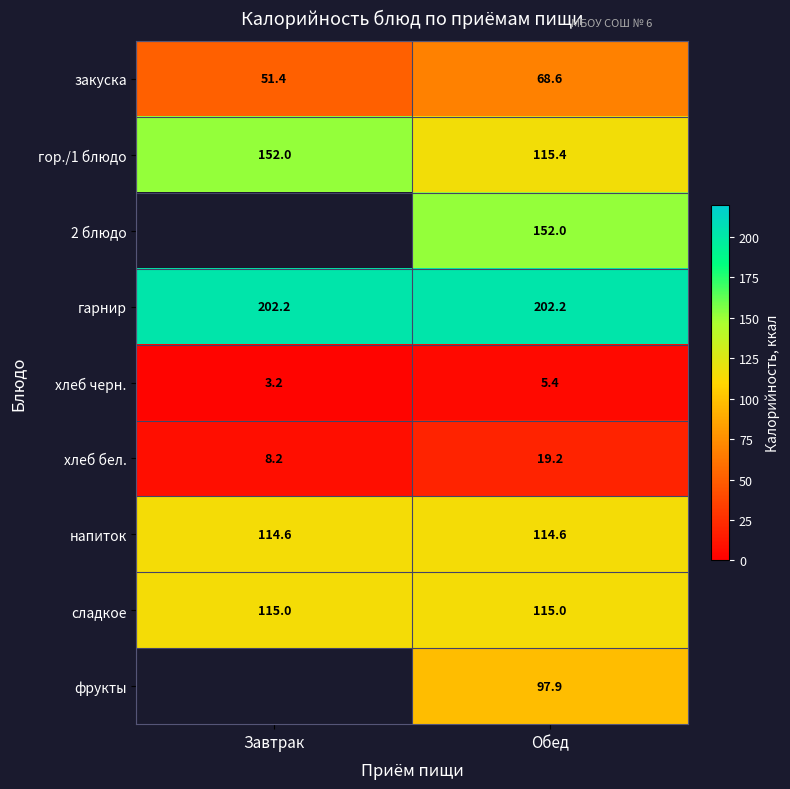

Which has a higher value, Завтрак or Обед?

Обед